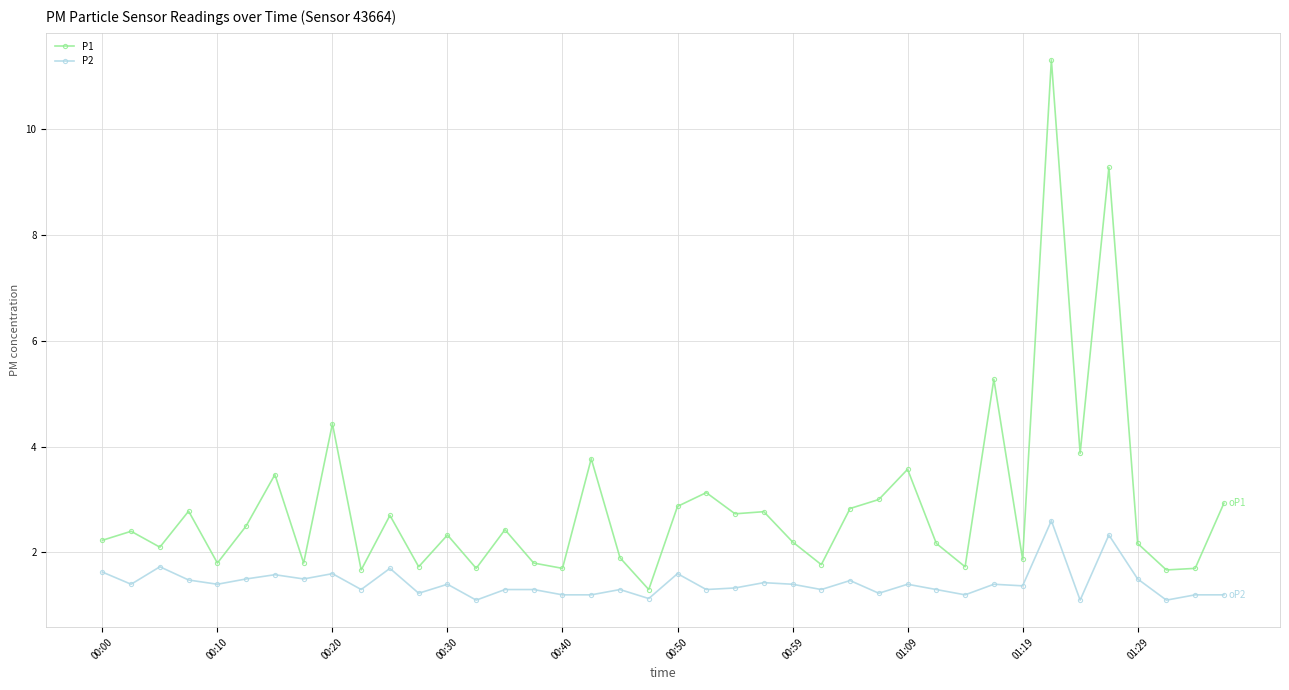

What is the highest value of the P1 series?

11.3